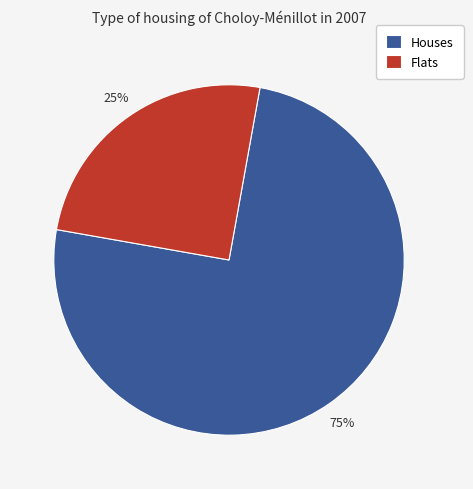

To the nearest percent, what is the difference between the largest and smallest slice percentages?

50%